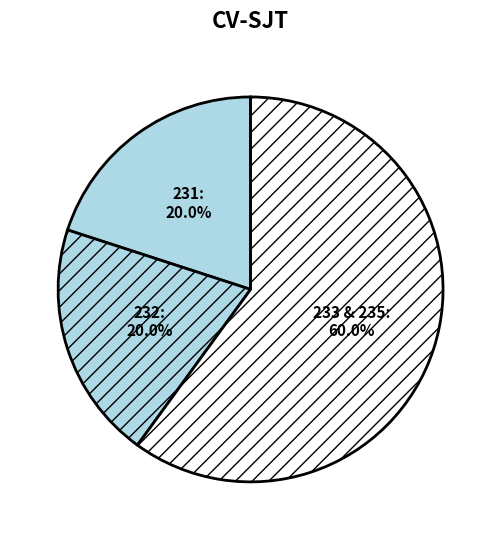

To the nearest percent, what is the difference between the largest and smallest slice percentages?

40%